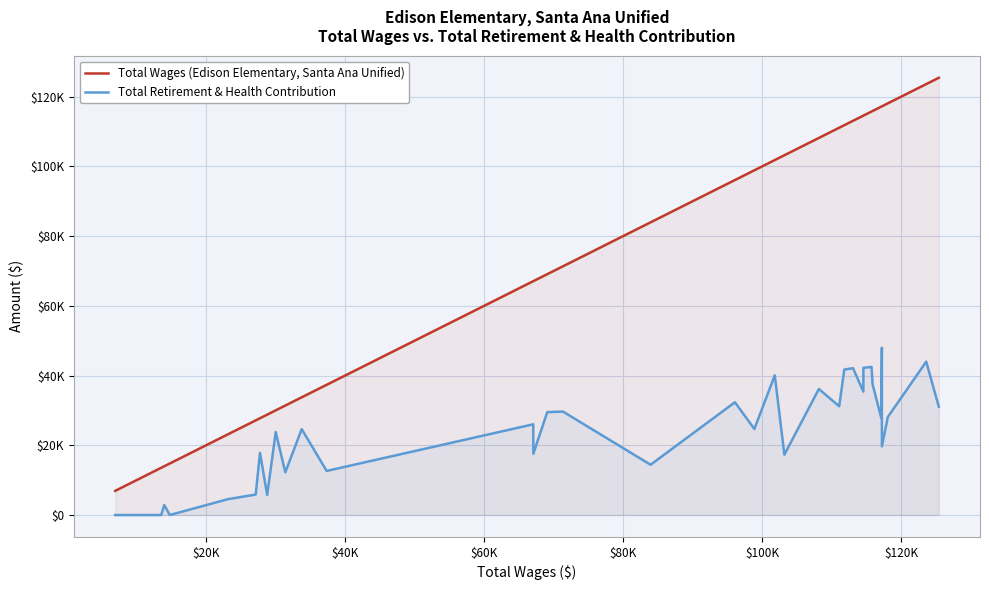

What are all the series names shown in the legend?

Total Wages (Edison Elementary, Santa Ana Unified), Total Retirement & Health Contribution